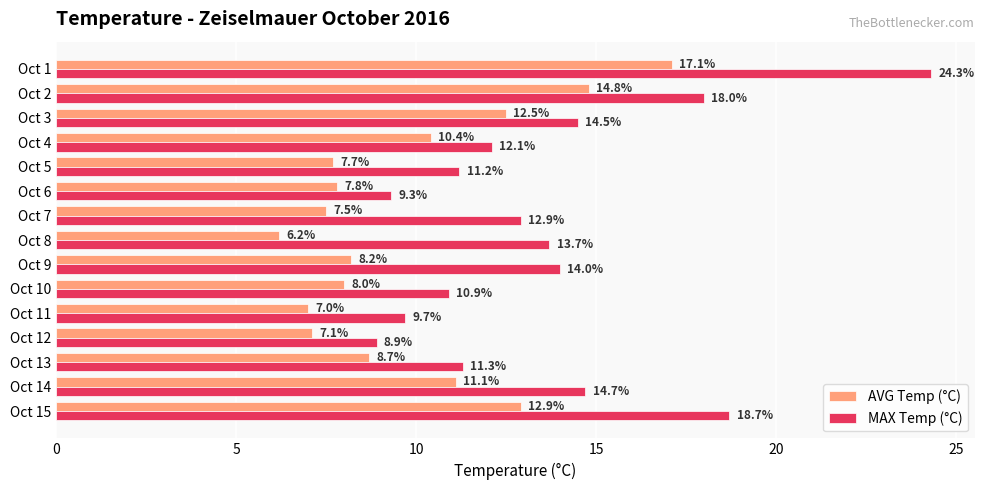

Between Oct 14 and Oct 15, which series saw the biggest shift?

MAX Temp (°C)